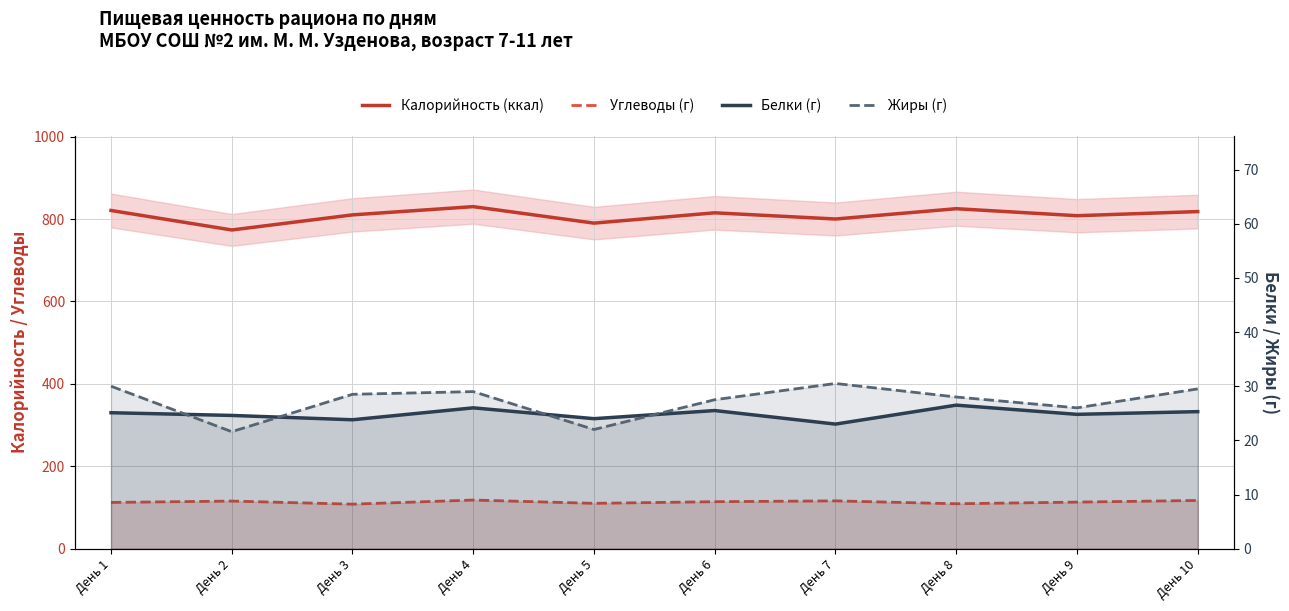

True or false: Калорийность (ккал) has more than 1 points higher than both neighbors.

True